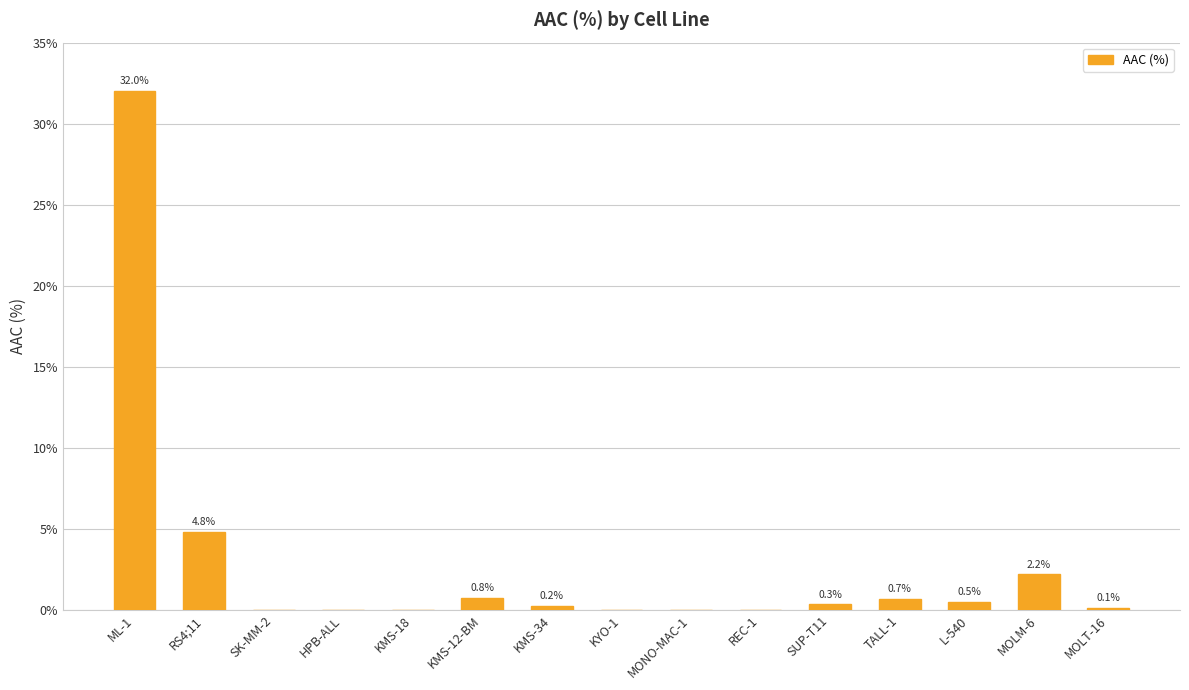

Which label corresponds to the largest value in the chart?

ML-1